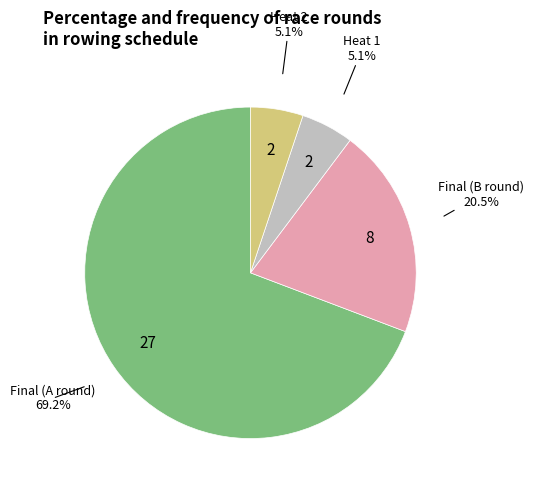

Is there any slice that represents more than half of the pie?

Yes